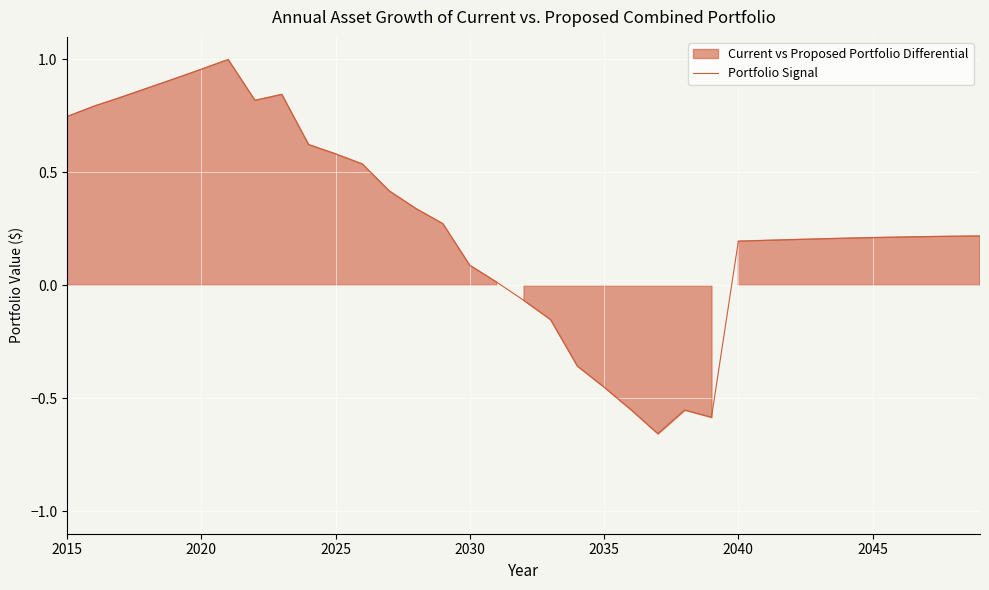

What is the average value?

0.3